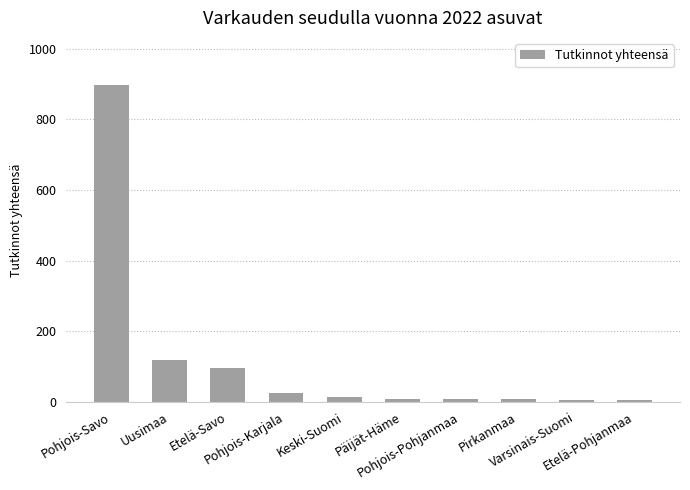

What is the maximum value shown in the chart?

896